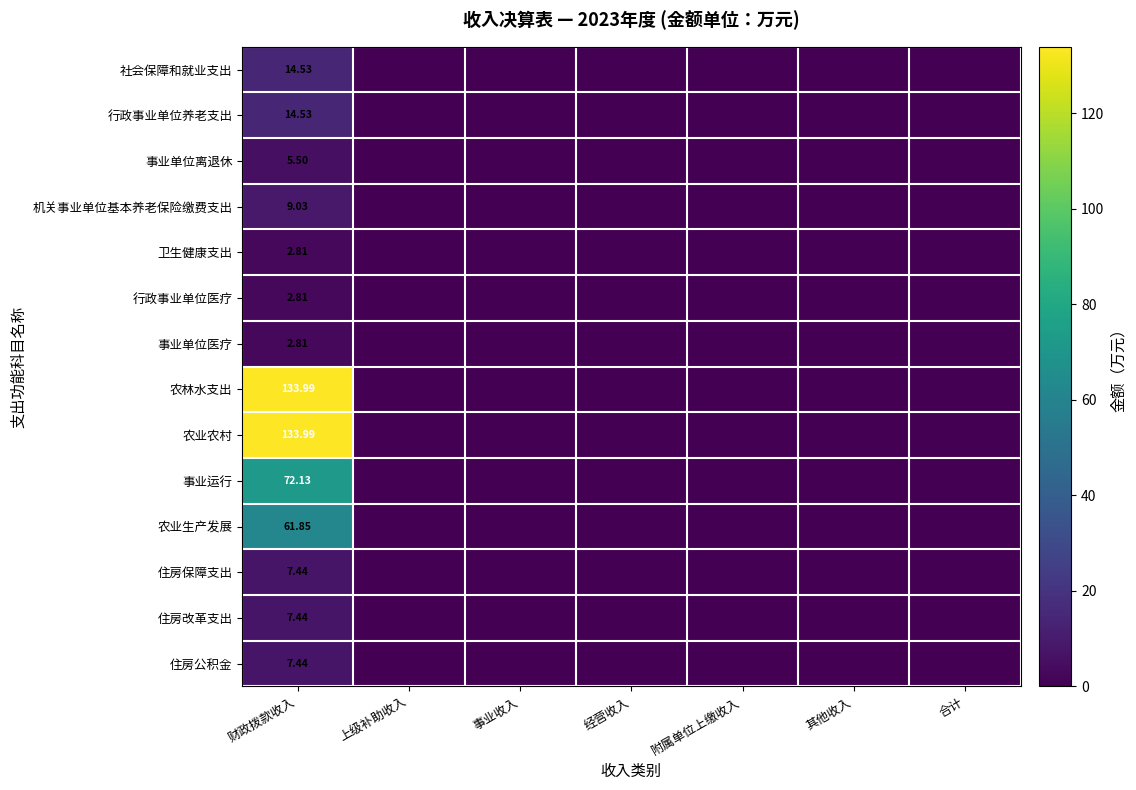

Which category has the highest value across all series?

财政拨款收入